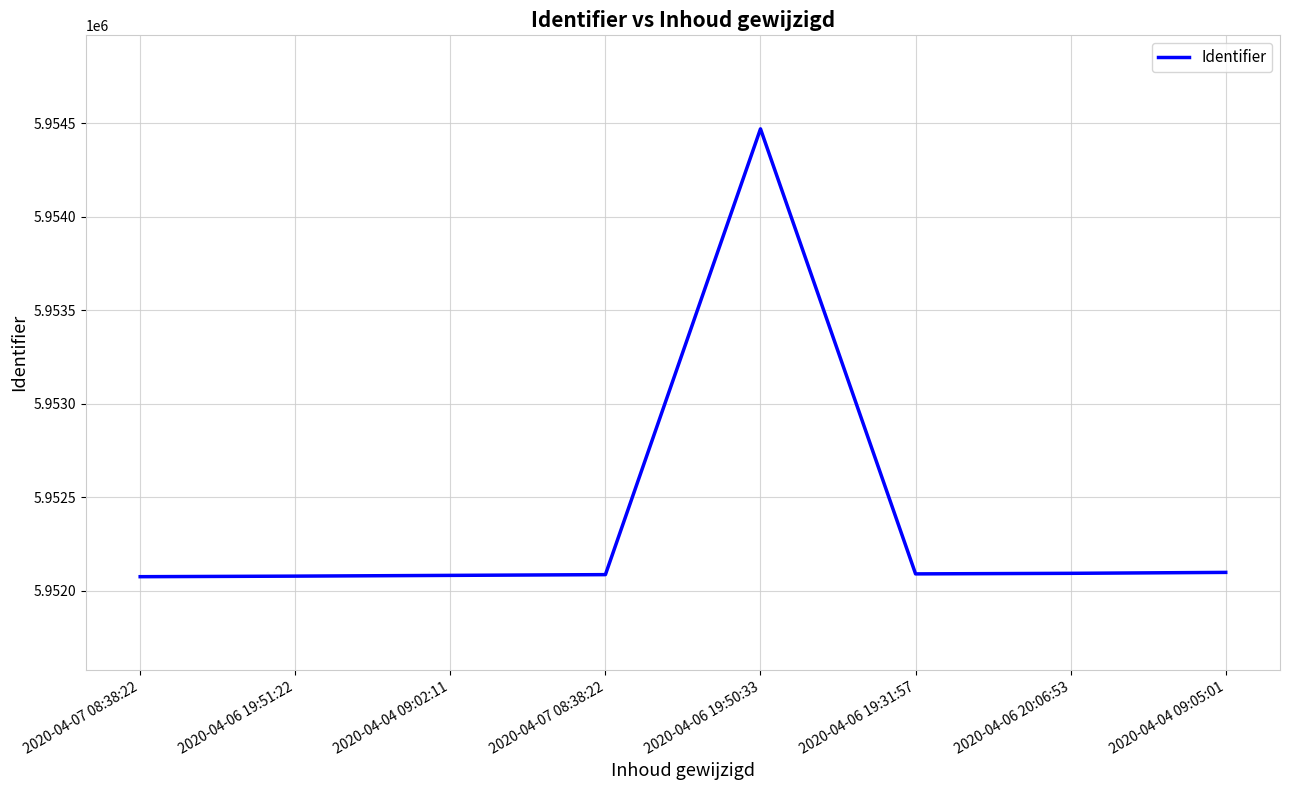

At which label is the value closest to 5953272?

2020-04-04 09:05:01